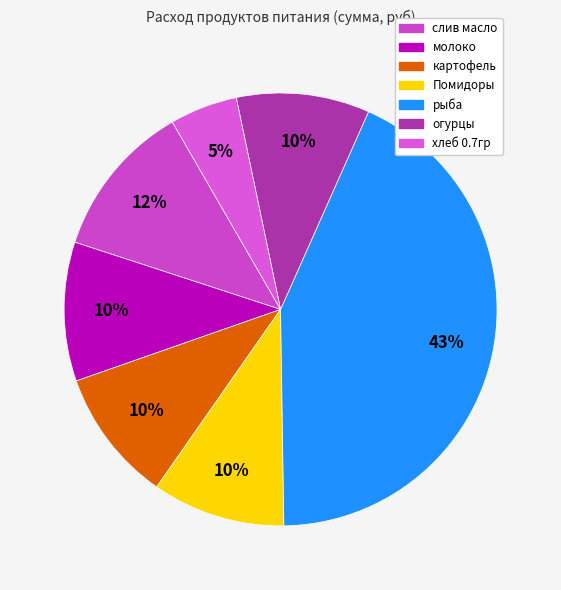

Combined, do слив масло and молоко account for over 50%?

No